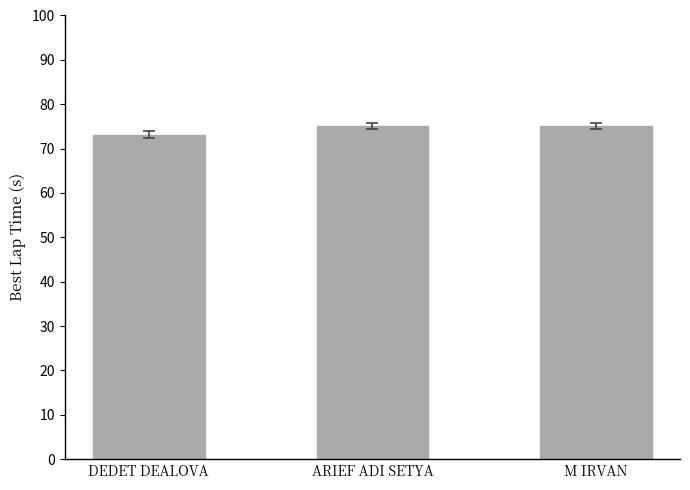

Does the chart contain any negative values?

No